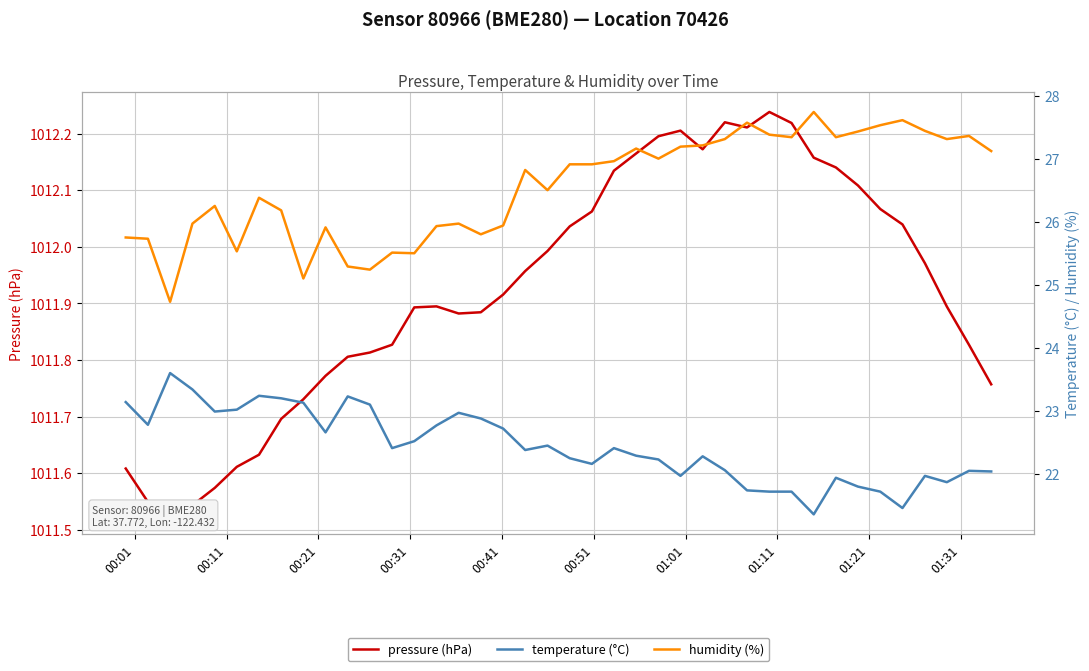

What is the minimum value for humidity (%)?

24.7